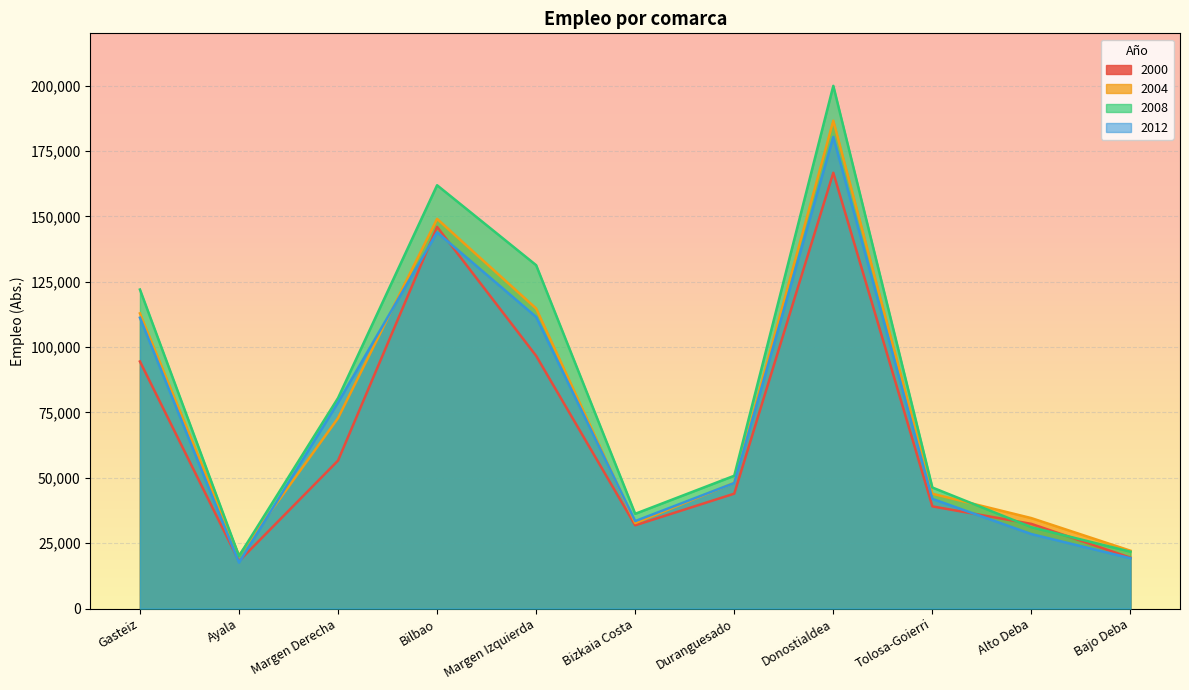

What is the average value of the 2004 series?

76159.4